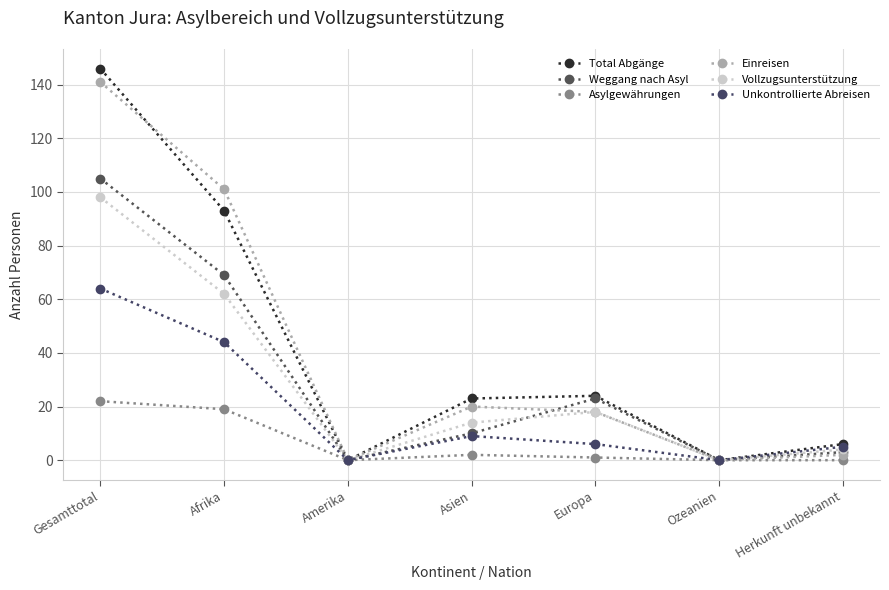

What are all the series names shown in the legend?

Total Abgänge, Weggang nach Asyl, Asylgewährungen, Einreisen, Vollzugsunterstützung, Unkontrollierte Abreisen